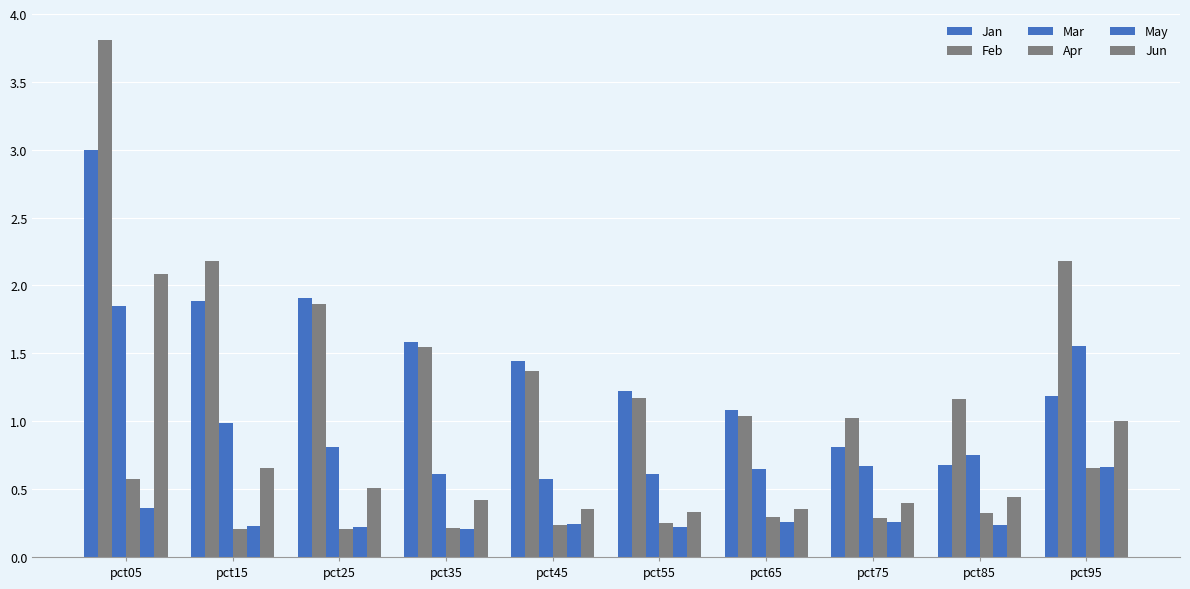

Does the chart contain any negative values?

No